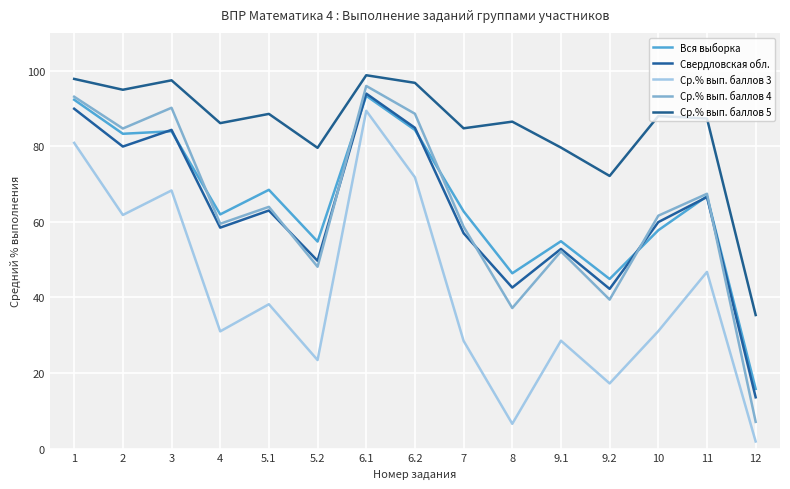

True or false: Ср.% вып. баллов 5 has more than 2 interior local peaks.

True